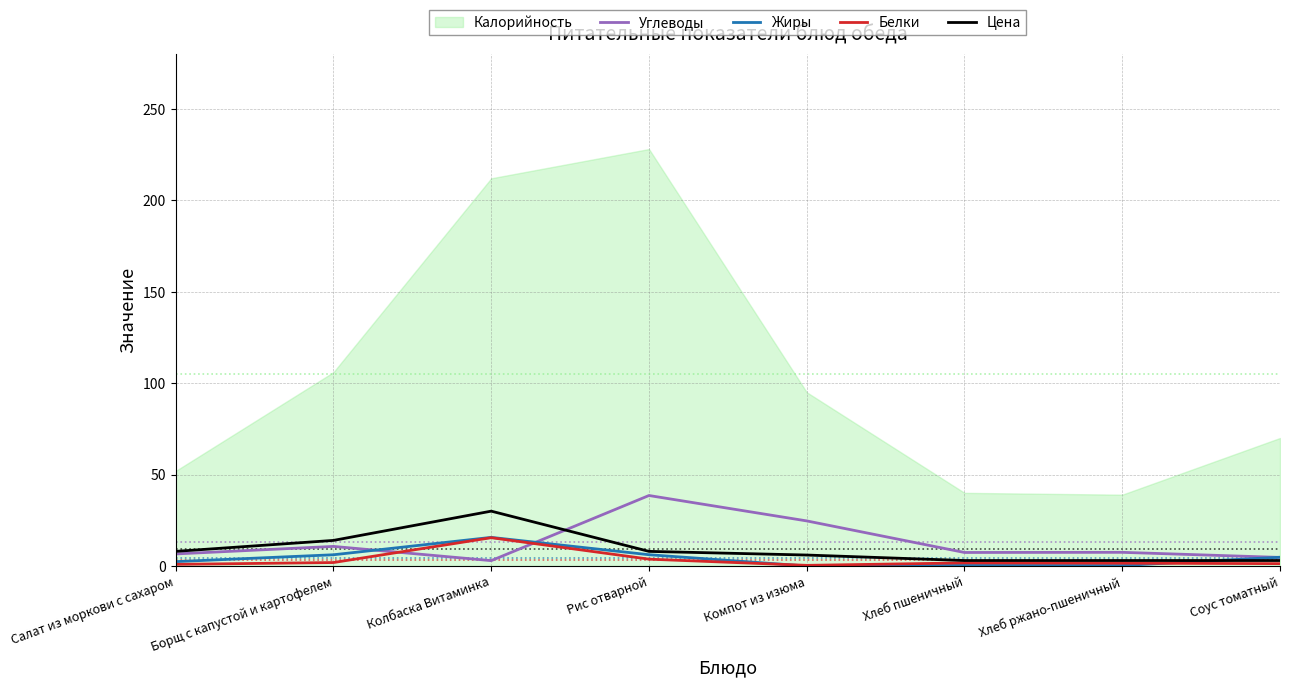

At which label does Цена first exceed 8?

Борщ с капустой и картофелем